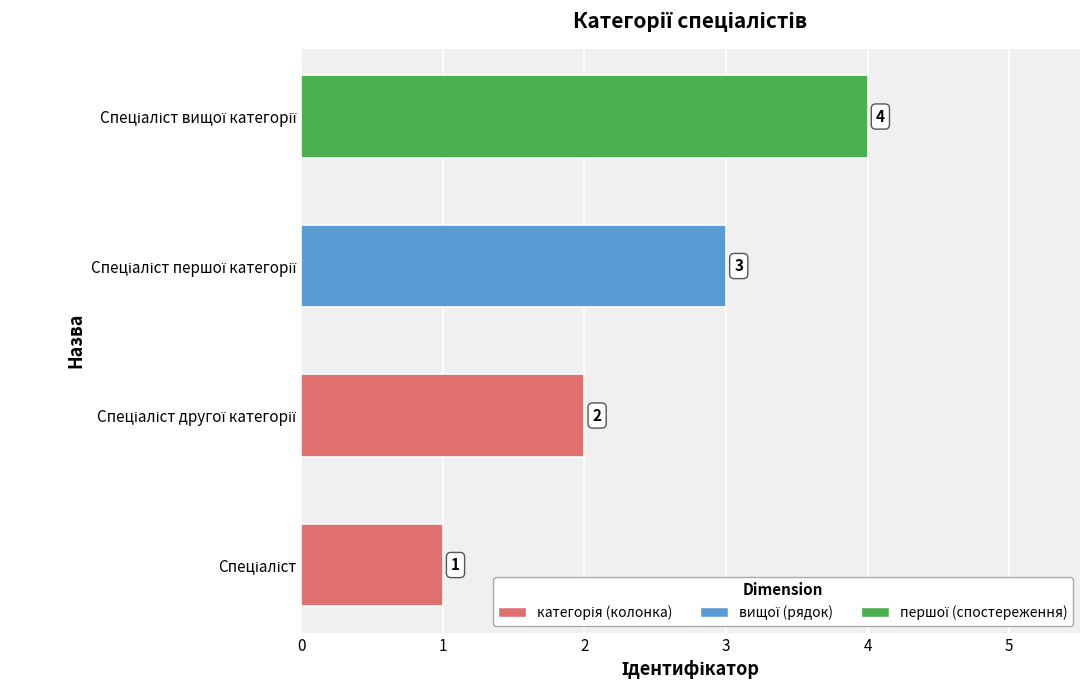

What is the sum of all values?

10